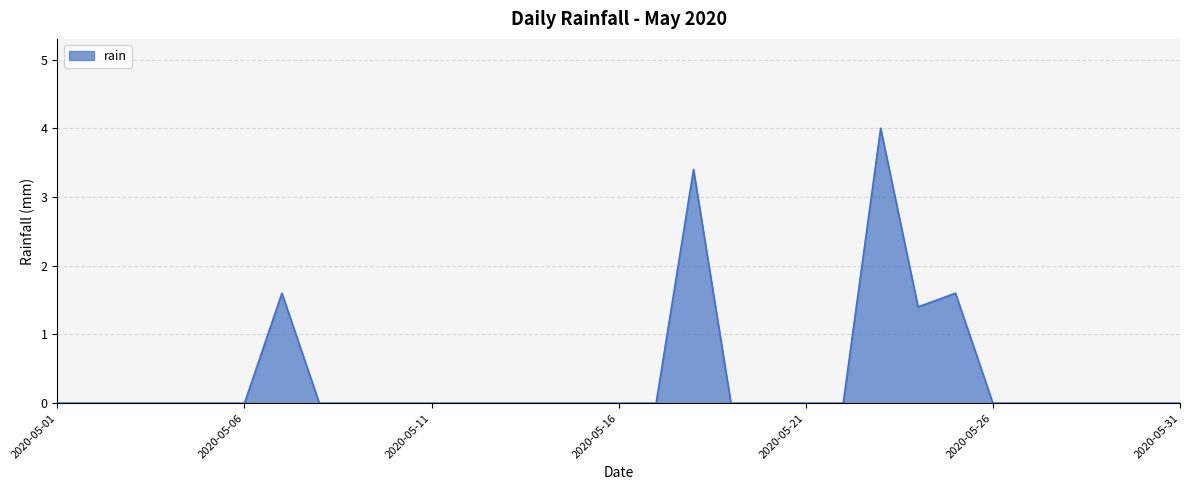

What is the greatest value displayed?

4.0